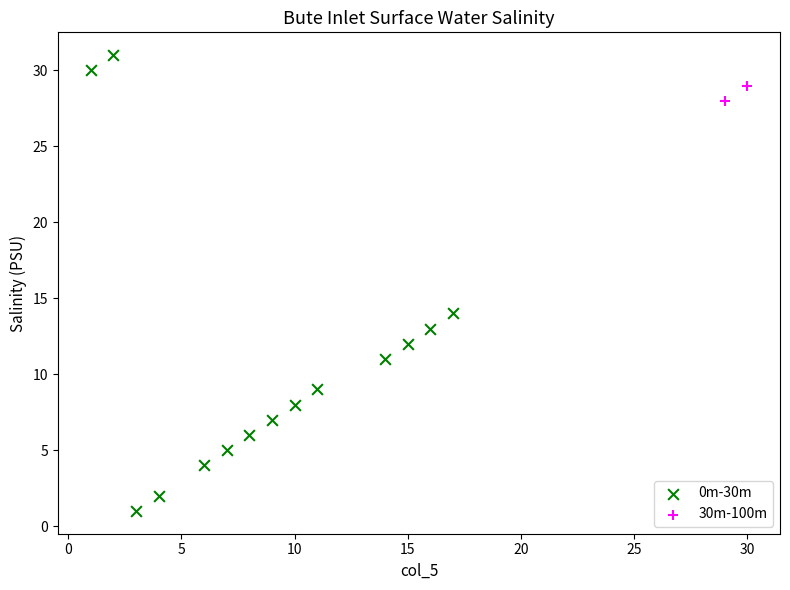

Which series has the largest Y range (max minus min)?

0m-30m